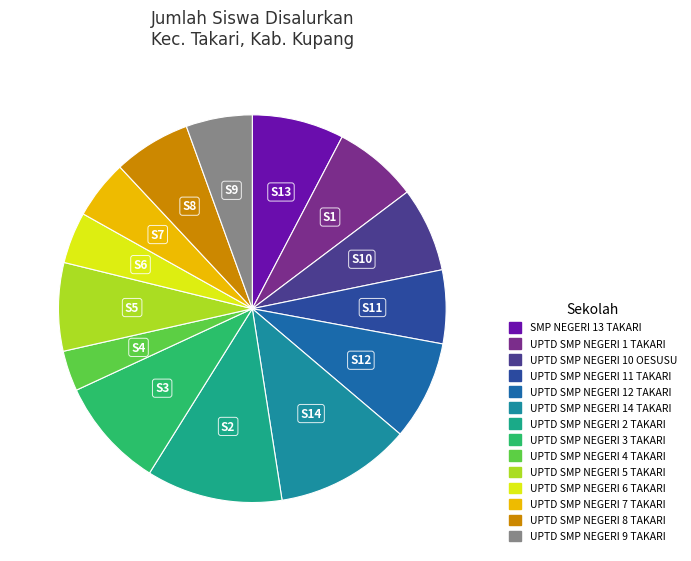

True or false: UPTD SMP NEGERI 3 TAKARI accounts for 9% of the total.

True